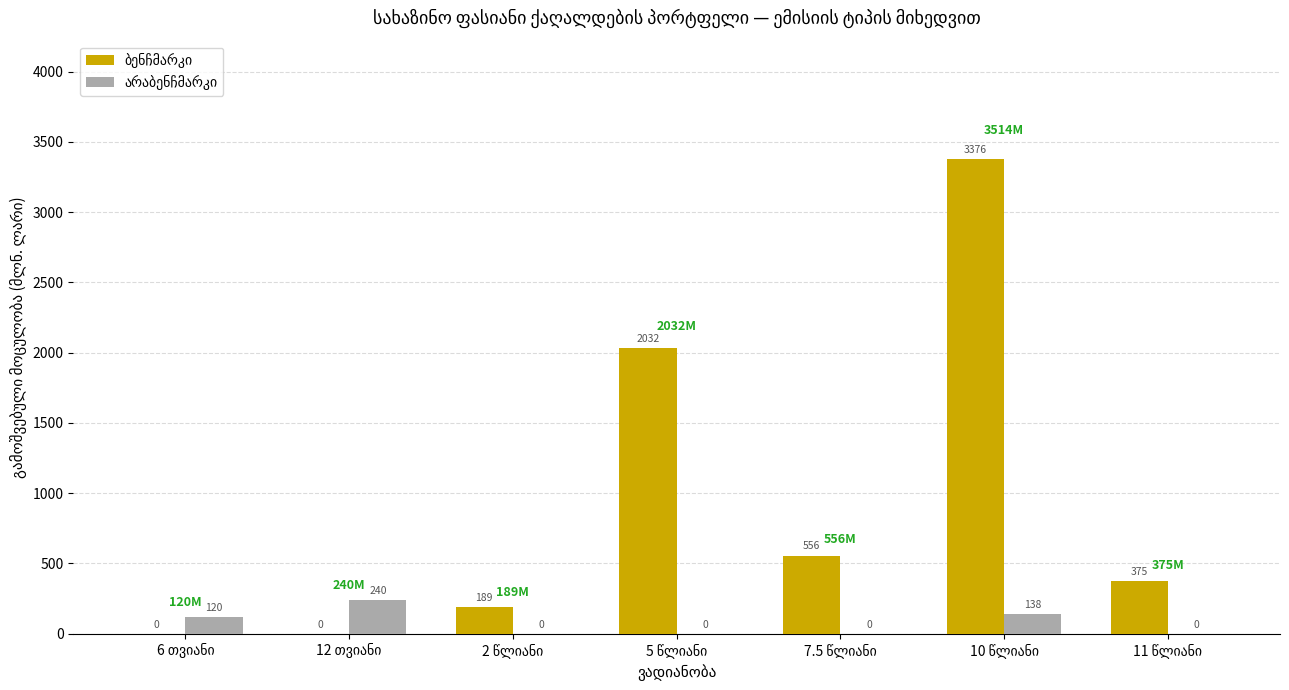

What is the greatest value displayed?

3376.1